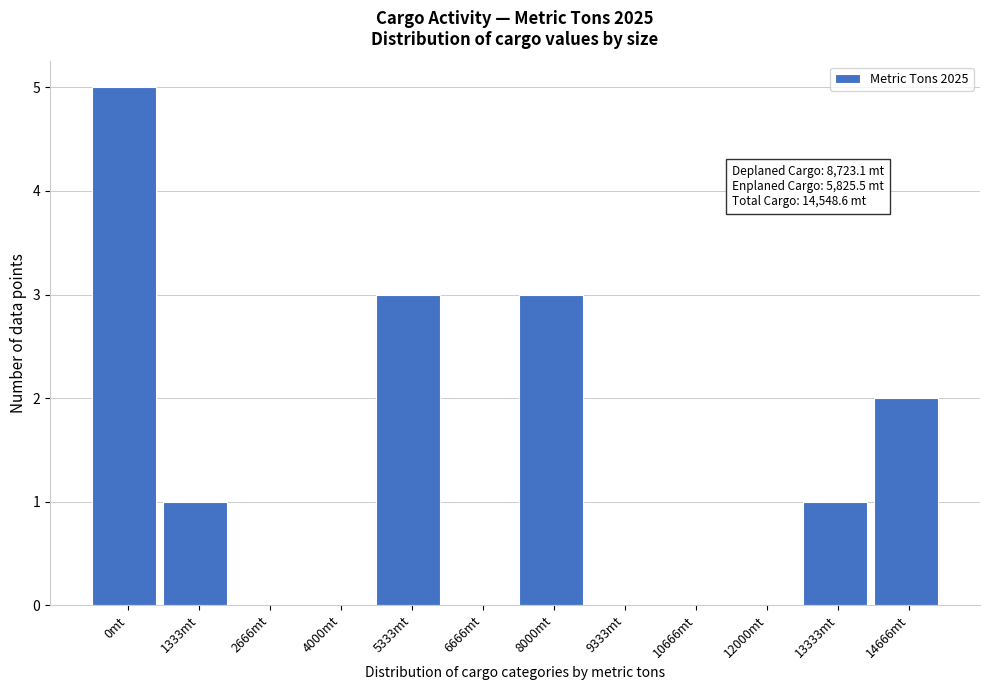

Reading right to left, extract all data points from this chart.

14666mt=2	13333mt=1	12000mt=0	10666mt=0	9333mt=0	8000mt=3	6666mt=0	5333mt=3	4000mt=0	2666mt=0	1333mt=1	0mt=5